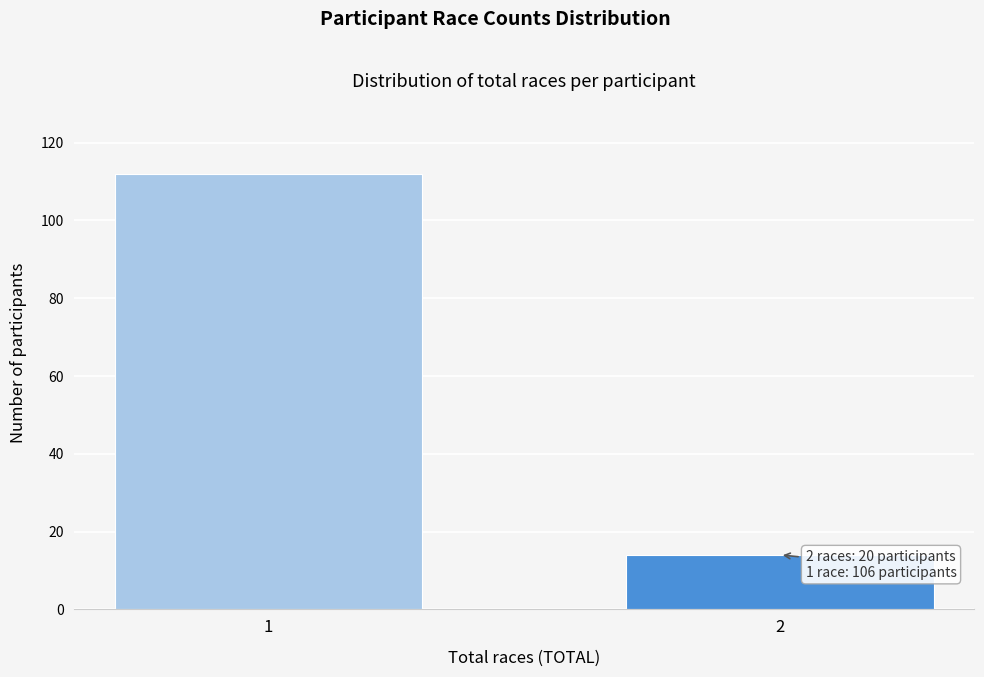

Reading left to right, extract all data points from this chart.

1=112	2=14